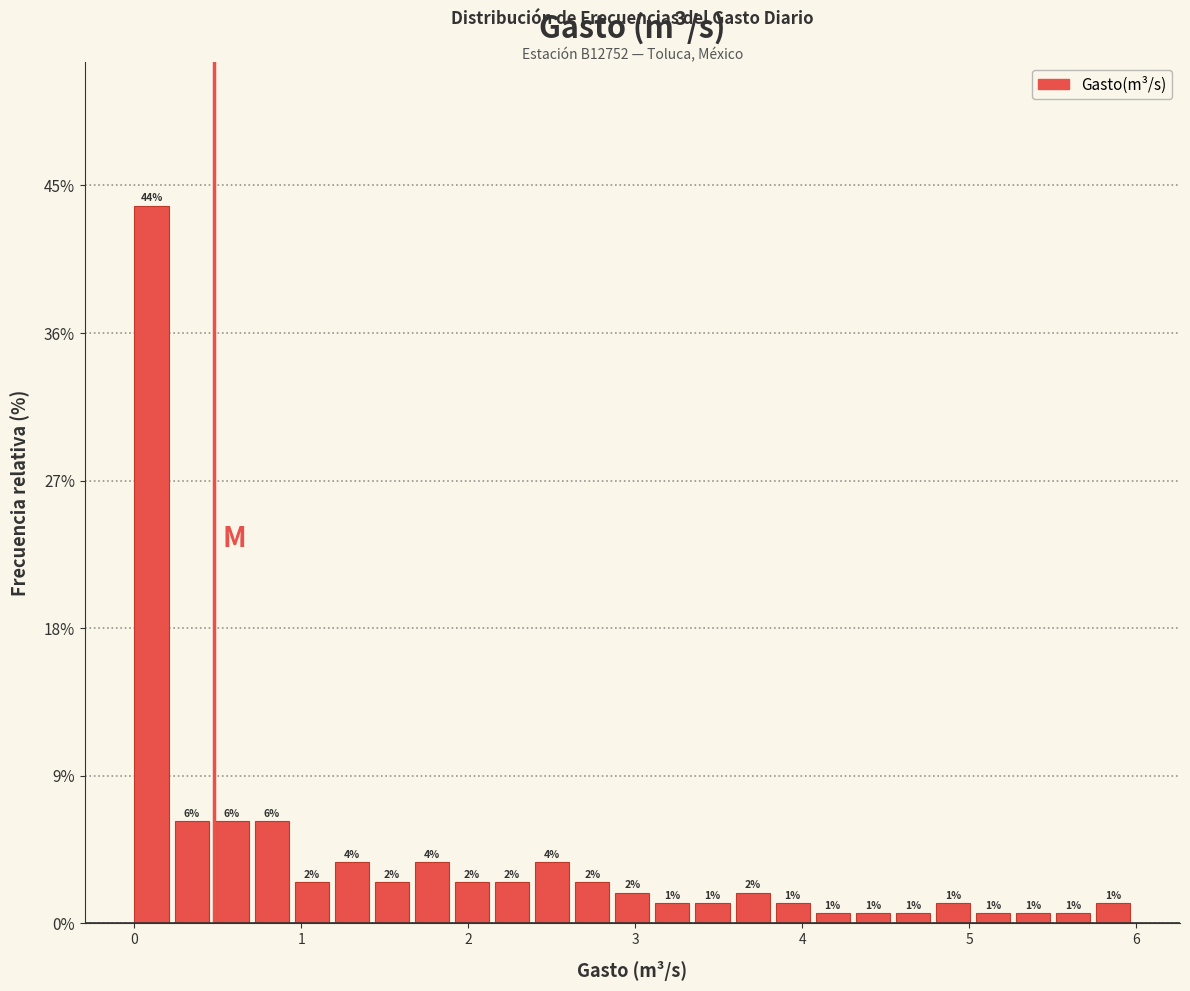

Around what value on the x-axis is the tallest bar? Give the approximate position of its centre, as read against the axis.

0.1